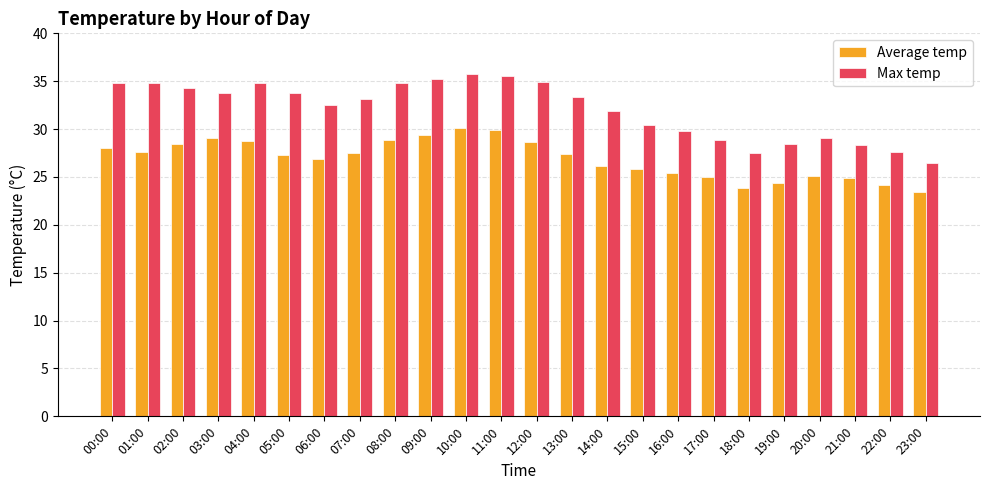

What is the highest value of the Average temp series?

30.1